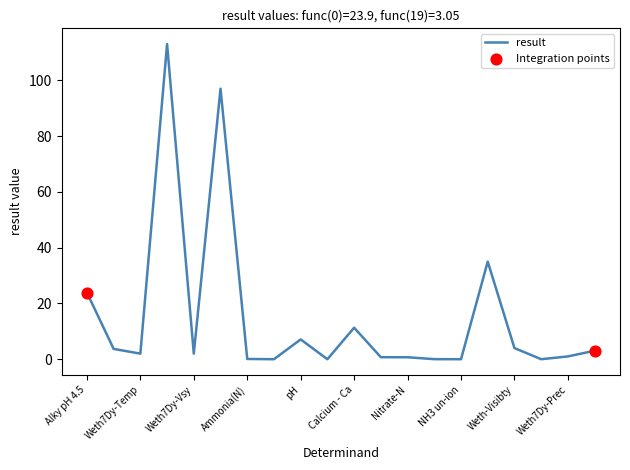

What is the greatest value displayed?

113.0